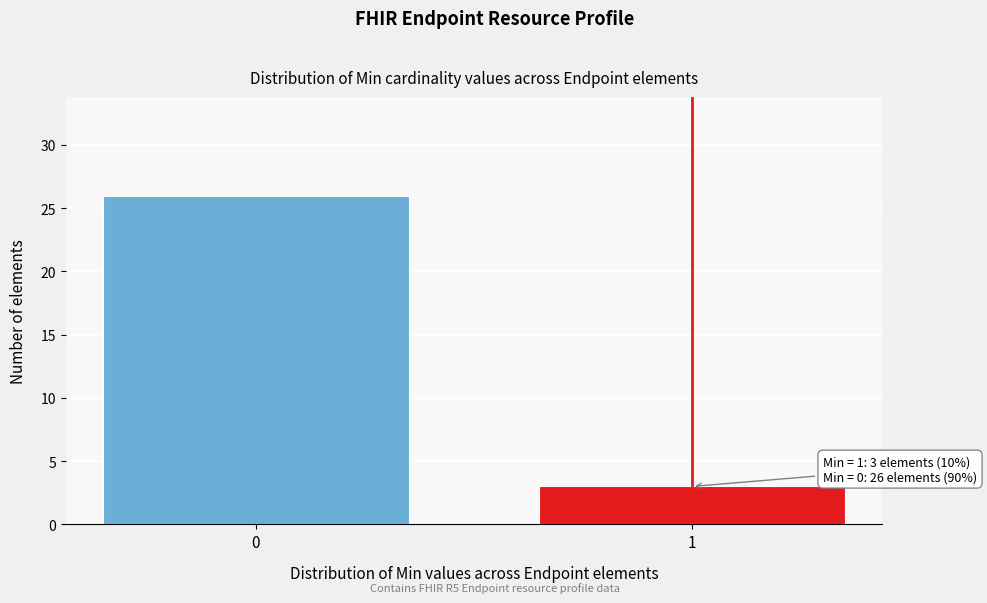

Reading left to right, transcribe all the data shown in this chart.

26	3